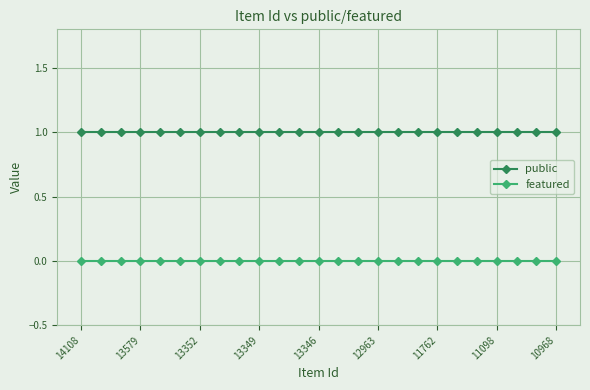

Which series has the largest total across all categories?

public